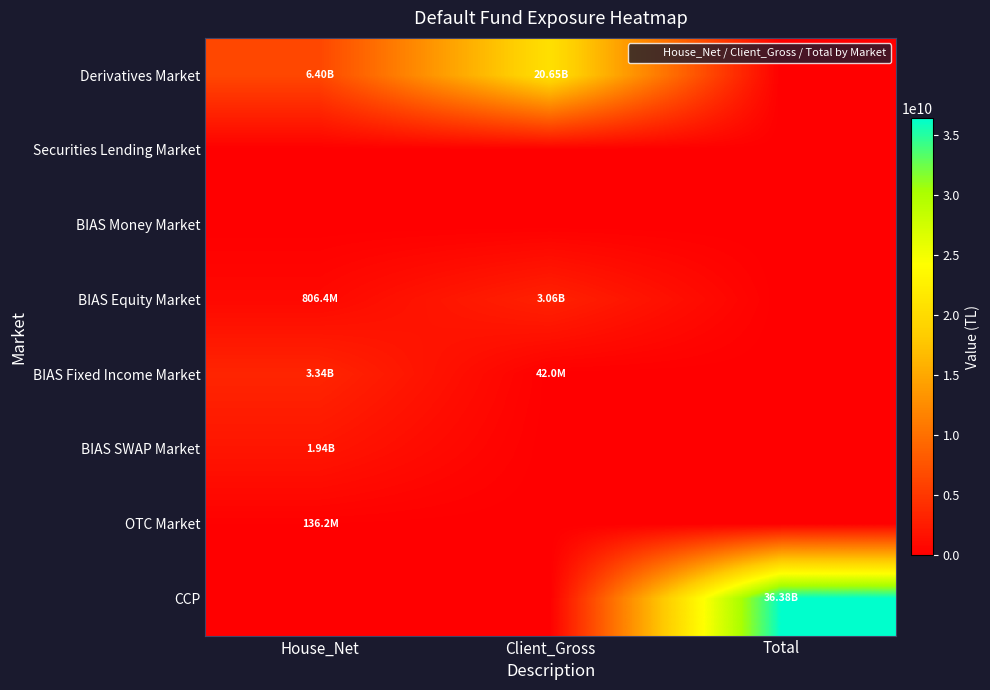

Reading left to right, transcribe all the data shown in this chart.

Derivatives Market: House_Net=6399115641.1	Client_Gross=20651736489.4	Total=0.0
Securities Lending Market: House_Net=0.0	Client_Gross=0.0	Total=0.0
BIAS Money Market: House_Net=0.0	Client_Gross=0.0	Total=0.0
BIAS Equity Market: House_Net=806354827.0	Client_Gross=3056796100.0	Total=0.0
BIAS Fixed Income Market: House_Net=3340418910.0	Client_Gross=42001792.0	Total=0.0
BIAS SWAP Market: House_Net=1944190587.5	Client_Gross=0.0	Total=0.0
OTC Market: House_Net=136204623.0	Client_Gross=0.0	Total=0.0
CCP: House_Net=0.0	Client_Gross=0.0	Total=36376818970.0